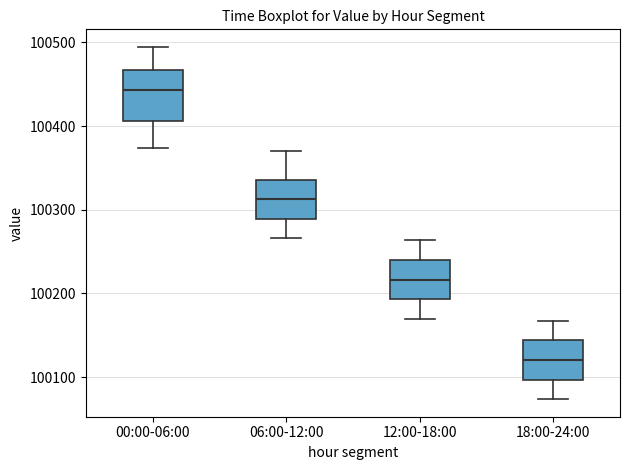

Reading left to right, transcribe this box plot: for each box, give where its median line is, the range the box spans, and where its two whiskers end, as read against the y-axis. The values are not printed on the chart, so give them approximately, as read against the axis.

00:00-06:00: median 100440, box 100410 to 100470, whiskers 100370 to 100490
06:00-12:00: median 100310, box 100290 to 100340, whiskers 100270 to 100370
12:00-18:00: median 100220, box 100190 to 100240, whiskers 100170 to 100260
18:00-24:00: median 100120, box 100100 to 100140, whiskers 100070 to 100170